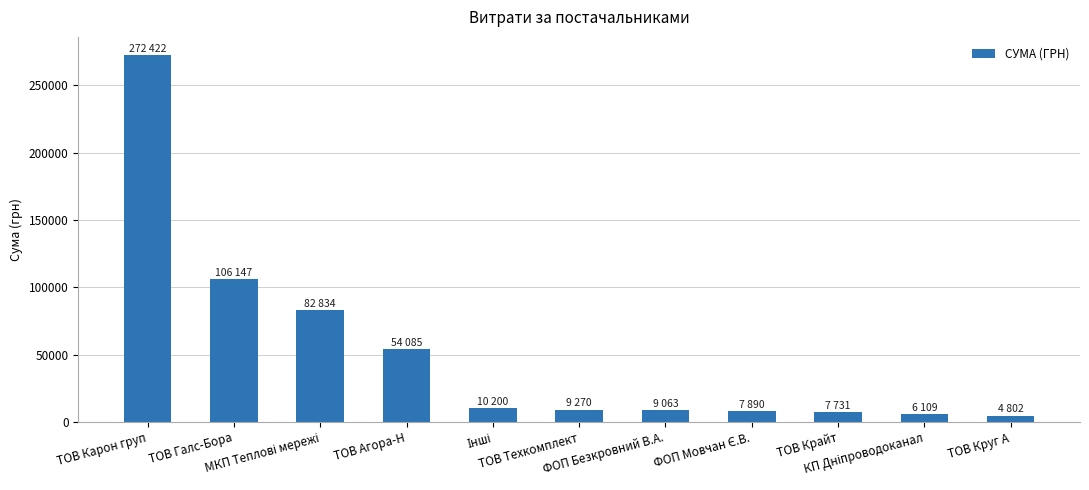

Approximately how many times larger is the value at ТОВ Галс-Бора compared to ТОВ Крайт?

13.7